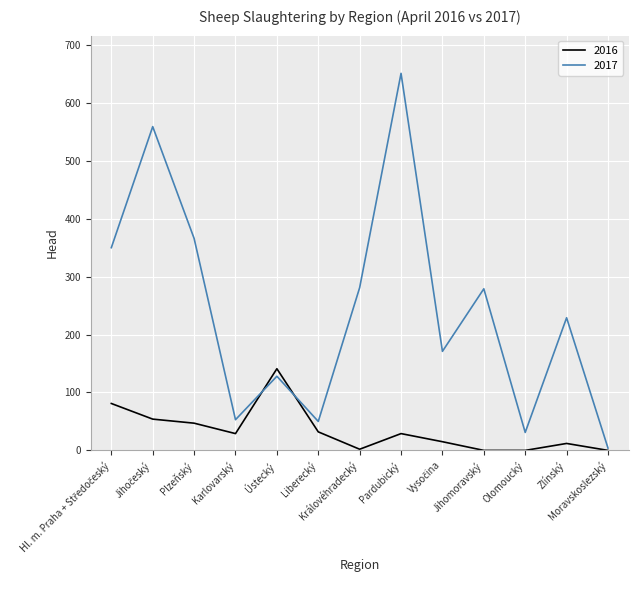

Rank the series by their maximum value, from highest to lowest.

2017, 2016